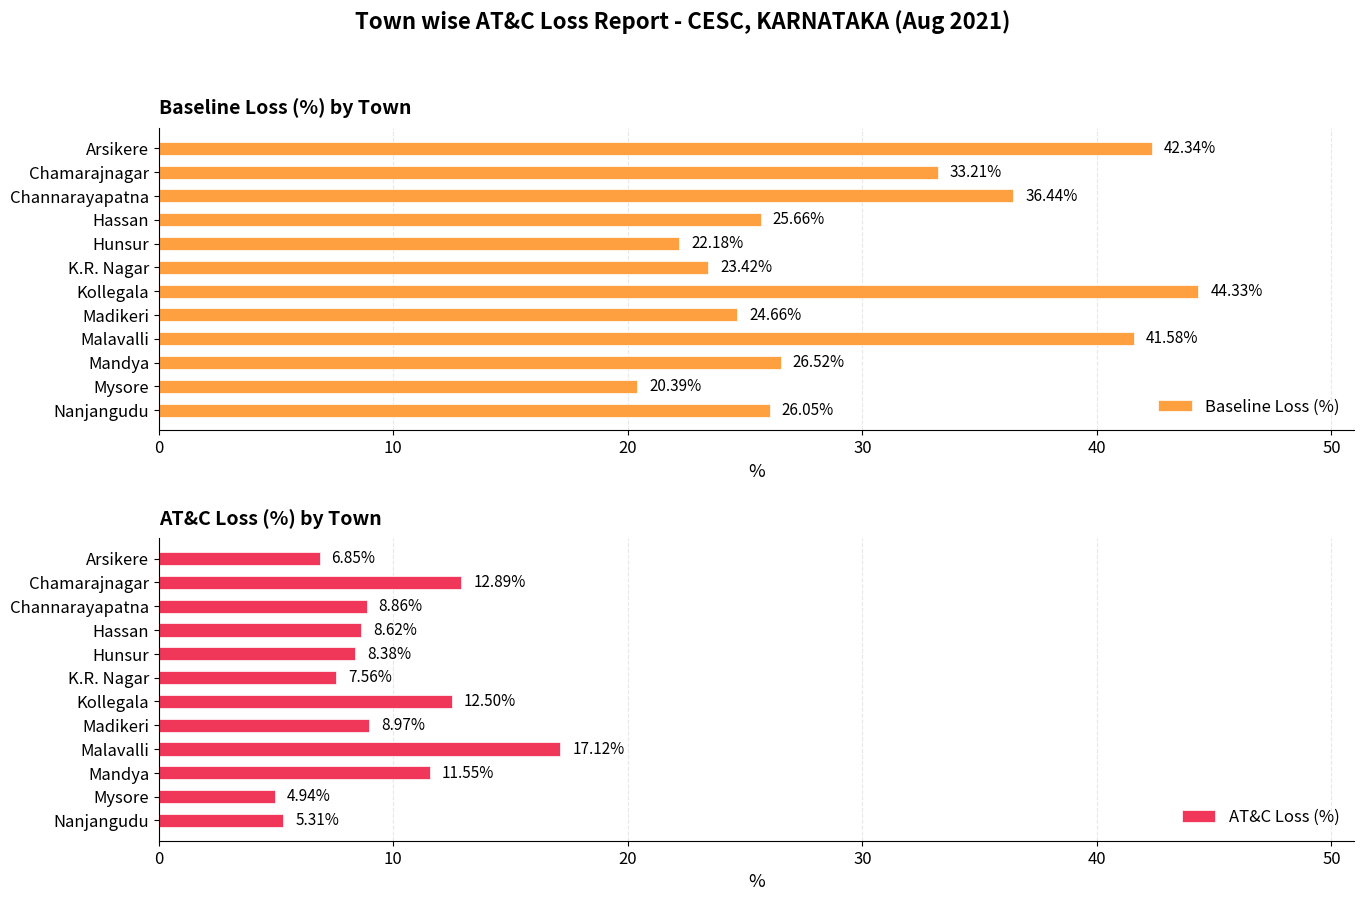

What is the sum of the AT&C Loss (%) values at Channarayapatna and Hunsur?

17.2